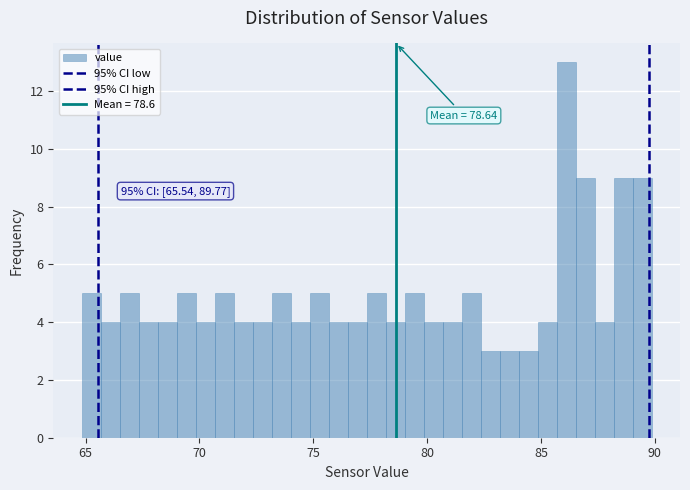

Around what value on the x-axis is the tallest bar? Give the approximate position of its centre, as read against the axis.

86.0